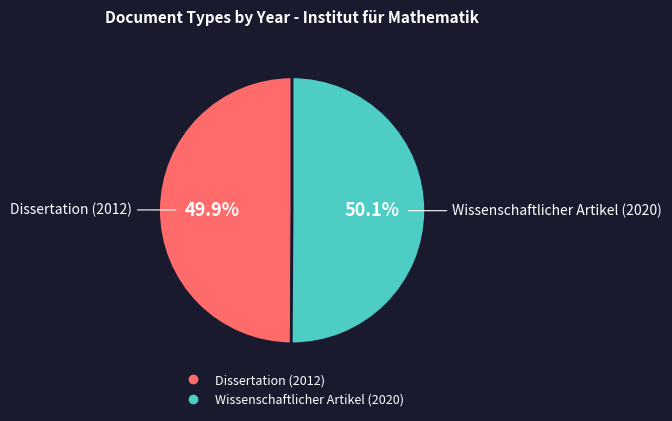

What percentage is the Wissenschaftlicher Artikel (2020) slice, to the nearest percent?

50%